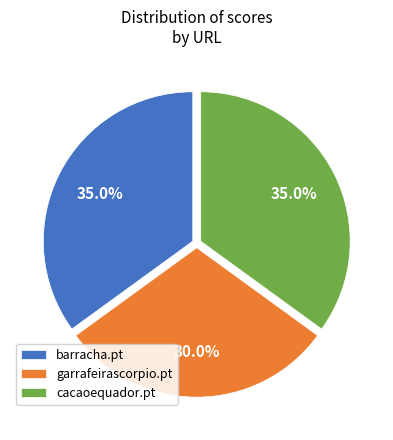

Combined, do cacaoequador.pt and garrafeirascorpio.pt account for over 50%?

Yes